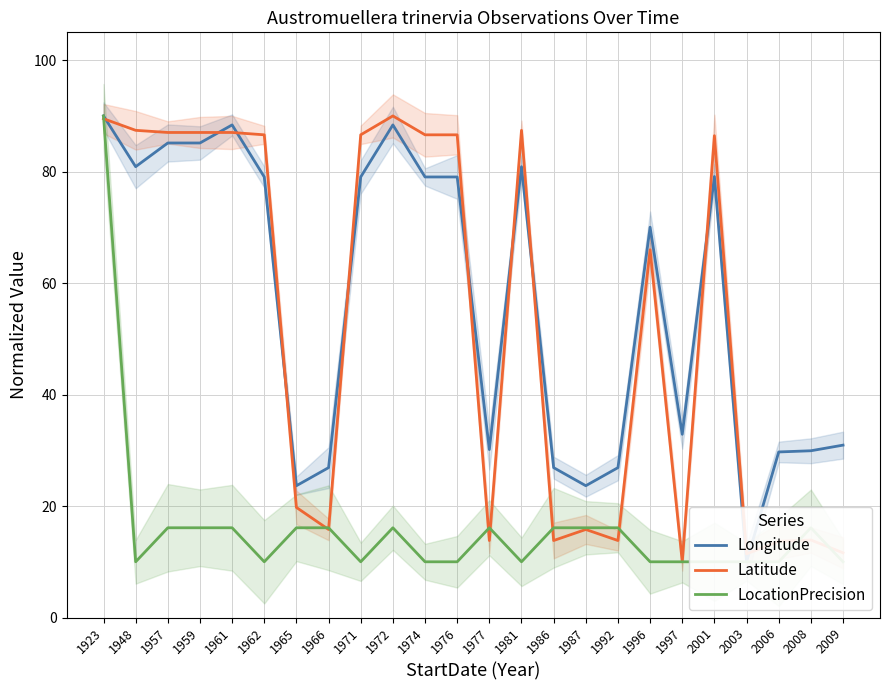

The value of LocationPrecision at 1987 is 8.5. True or false?

False